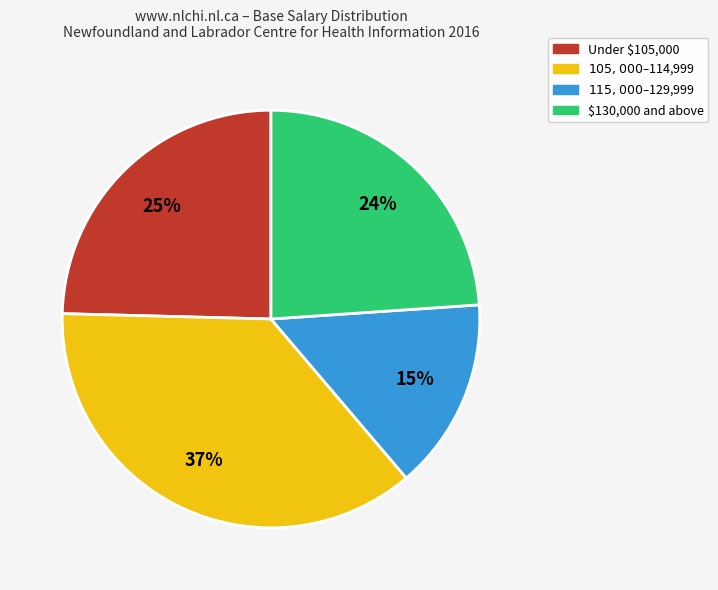

To the nearest percent, what is the average slice percentage?

25%